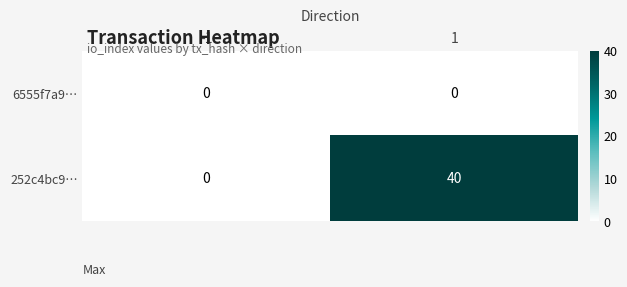

Which series has the widest spread of values?

252c4bc9…